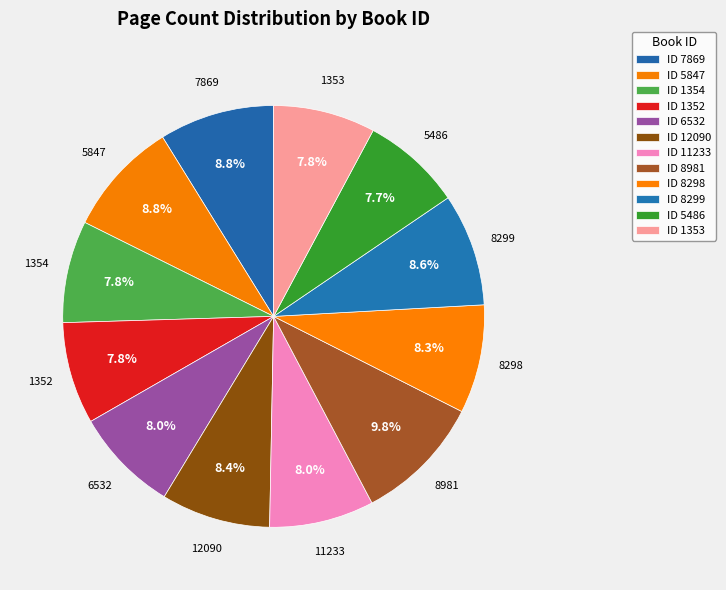

How many segments does this pie chart have?

12